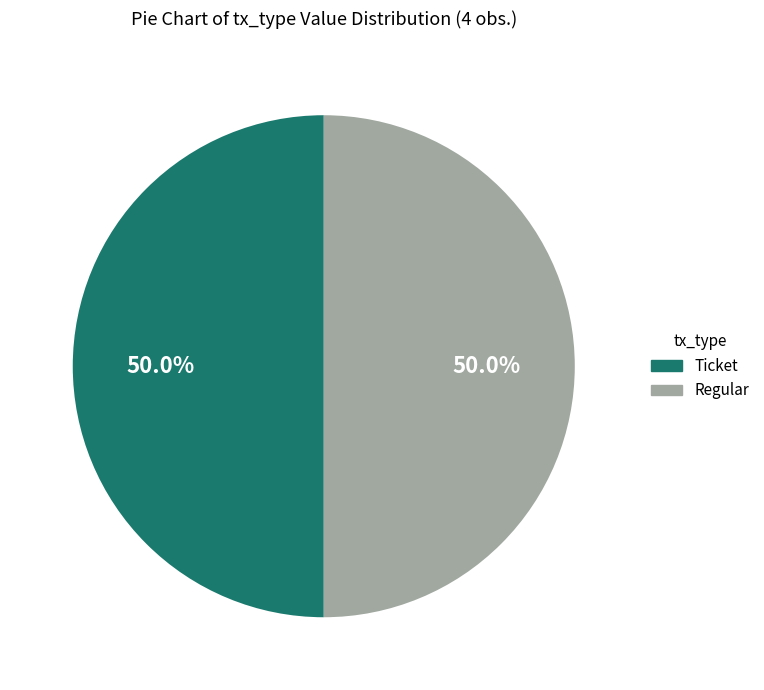

To the nearest percent, what is the difference between the largest and smallest slice percentages?

0%